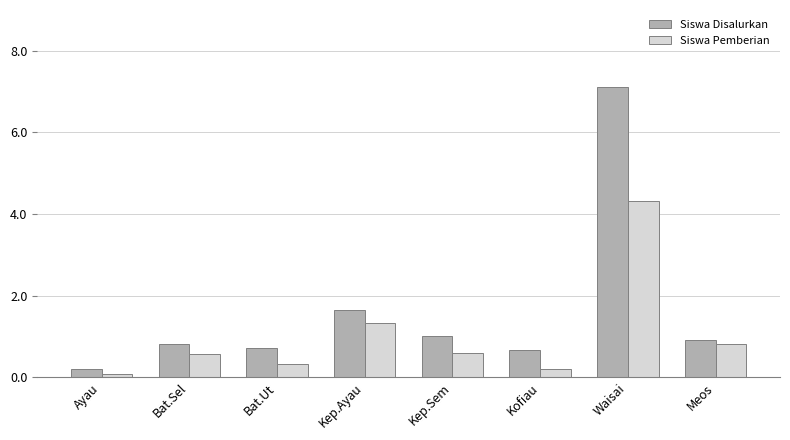

How many bars are there in total?

16